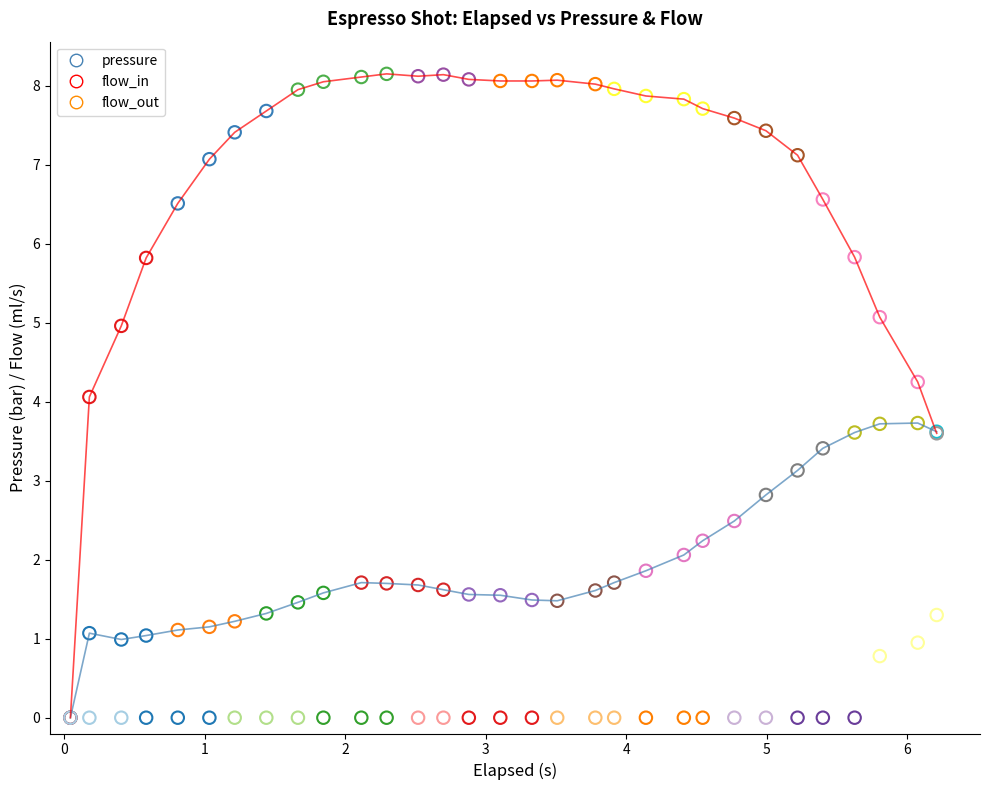

What are all the series names shown in the legend?

pressure, flow_in, flow_out